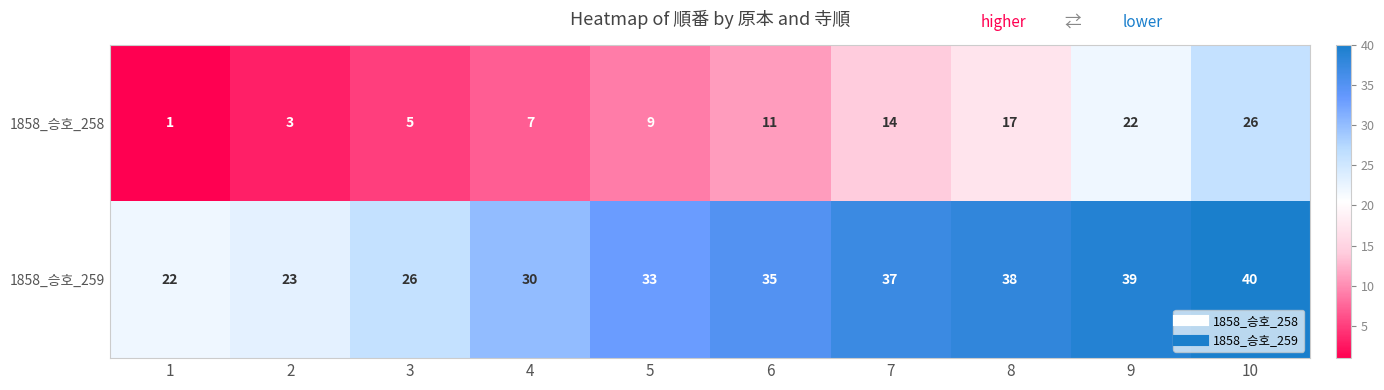

What is the difference between the maximum and minimum values in the 1858_승호_259 series?

18